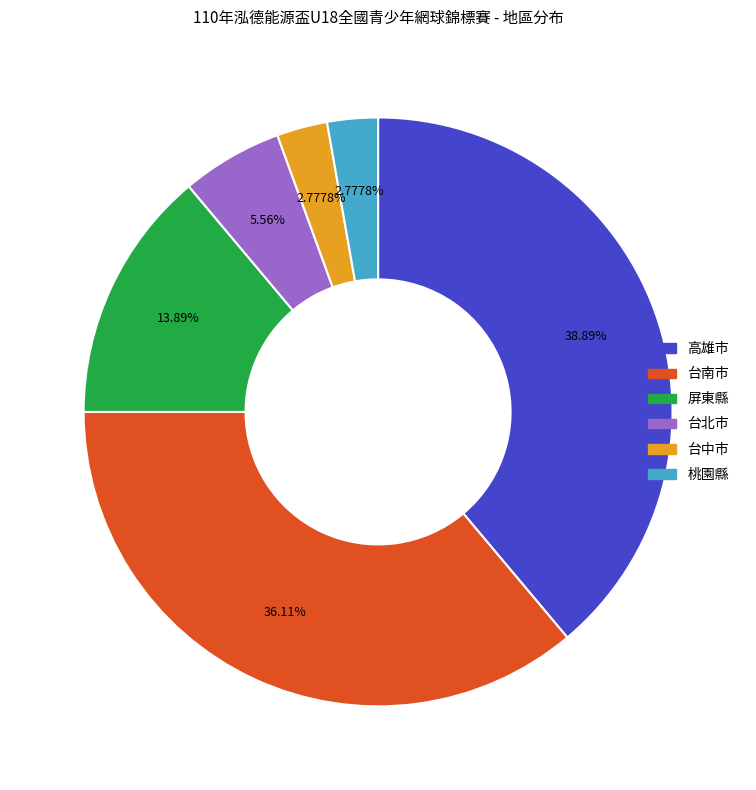

Count the number of slices in the pie.

6